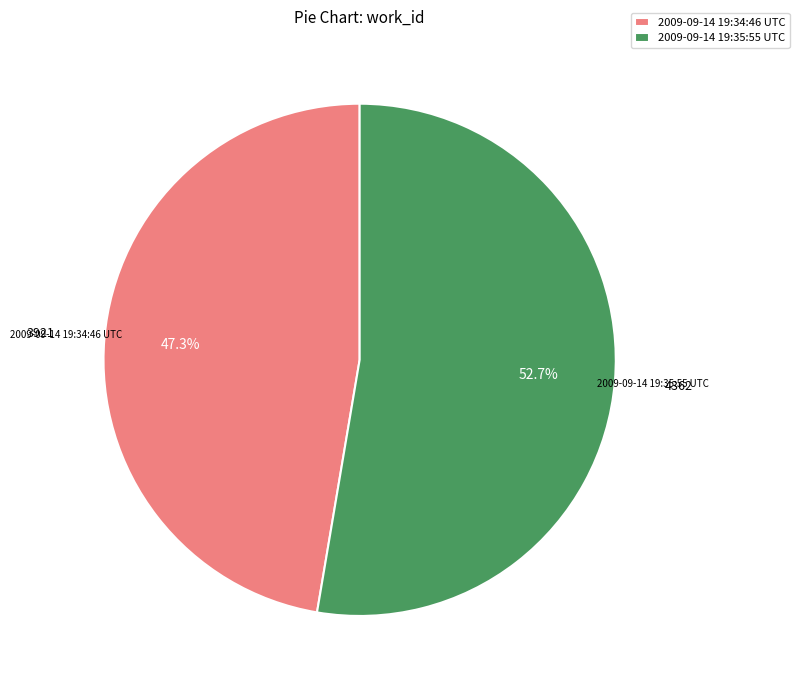

What is the majority slice?

2009-09-14 19:35:55 UTC